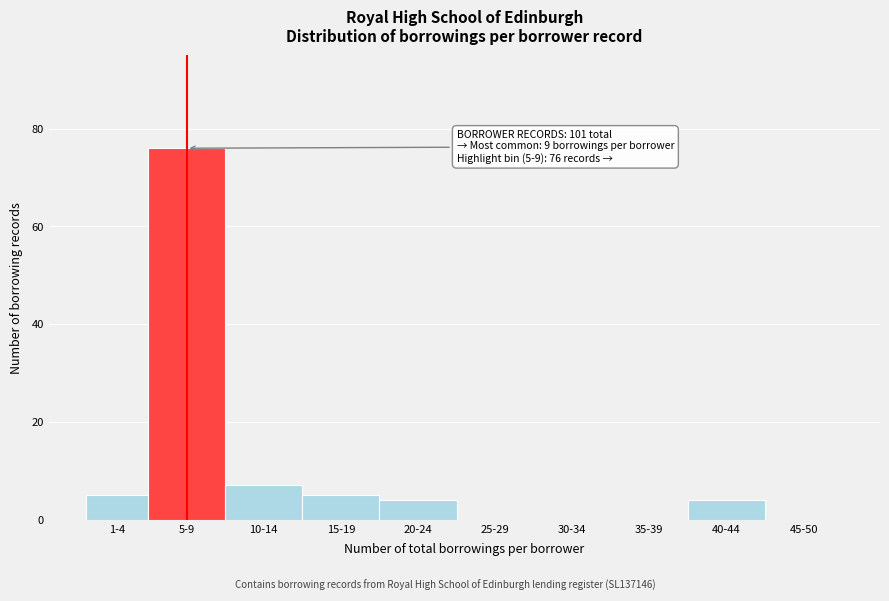

Reading left to right, what are all the values shown in this chart?

1-4=5	5-9=76	10-14=7	15-19=5	20-24=4	25-29=0	30-34=0	35-39=0	40-44=4	45-50=0